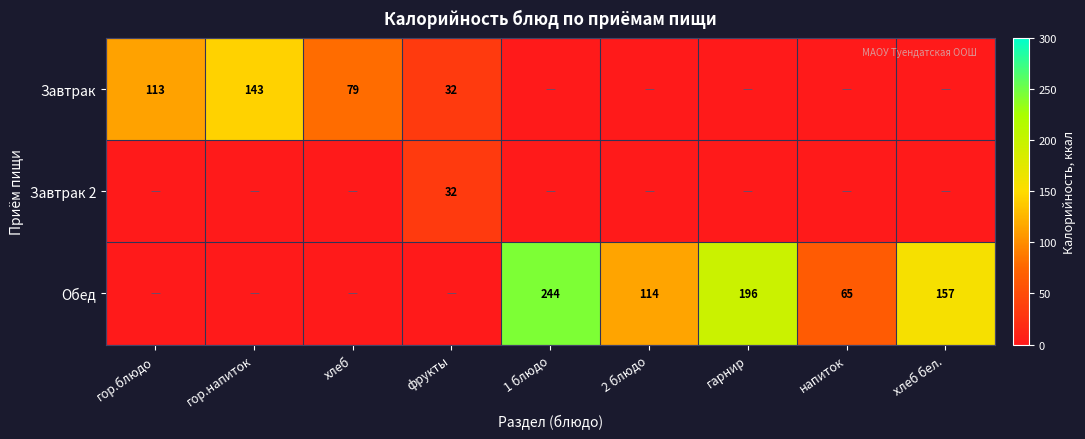

At how many categories does at least one series exceed 109?

6